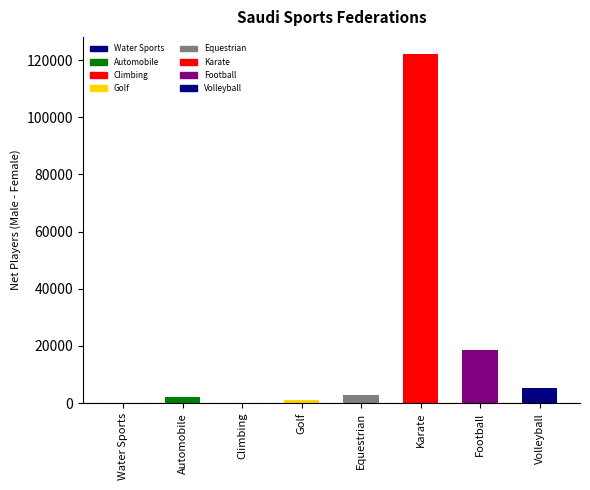

What is the sum of all values?

152297